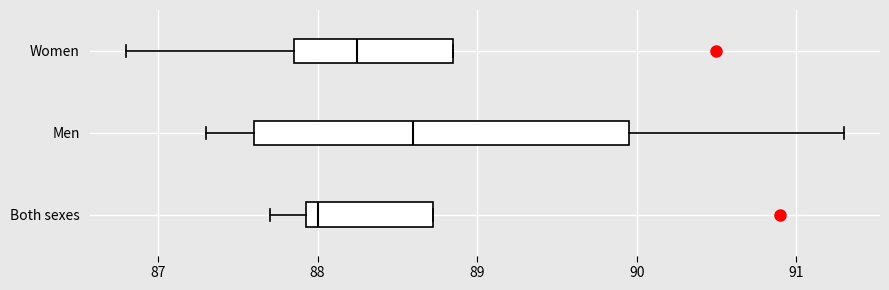

Reading bottom to top, read every box against the x-axis: the position of its median line, the range the box covers, and the ends of its whiskers. The values are not printed on the chart, so give them approximately, as read against the axis.

Both sexes: median 88.0, box 87.9 to 88.7, whiskers 87.7 to 88.7
Men: median 88.6, box 87.6 to 90.0, whiskers 87.3 to 91.3
Women: median 88.3, box 87.9 to 88.9, whiskers 86.8 to 88.9